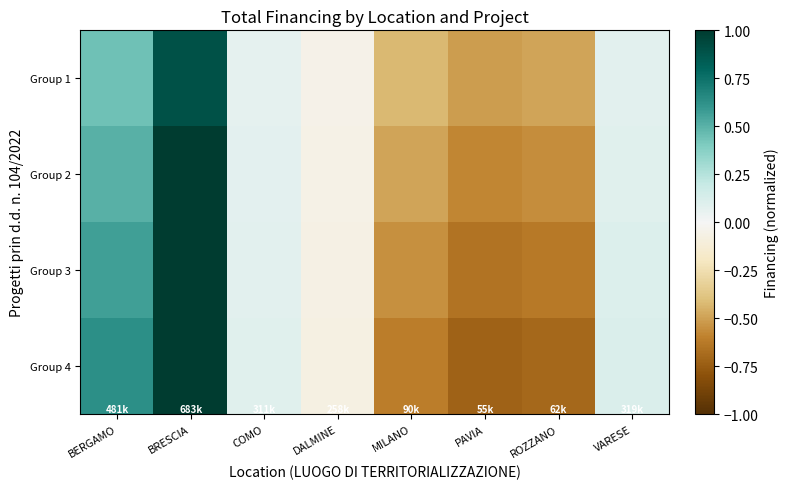

Which category has the lowest value across all series?

PAVIA